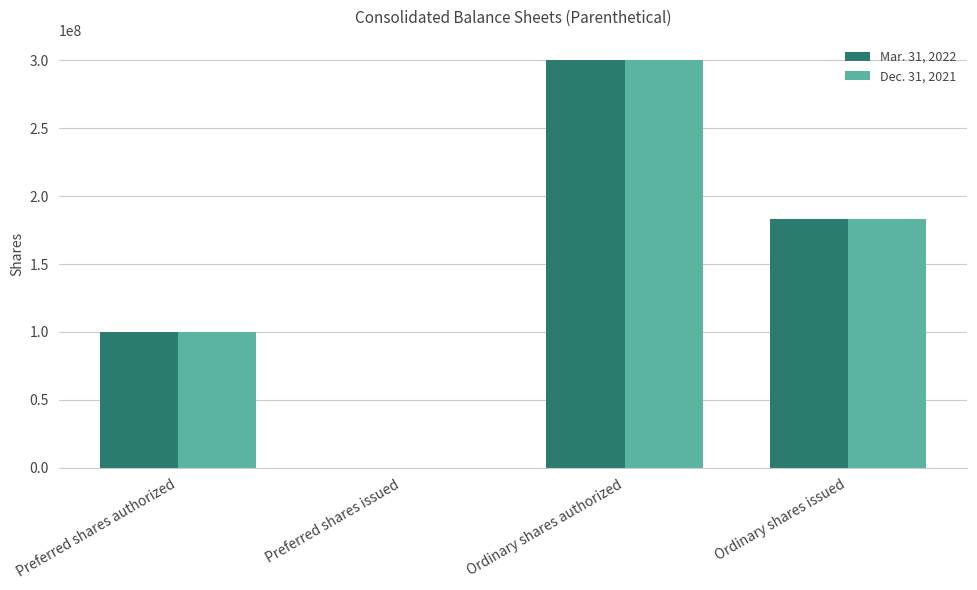

Count the number of data series in this chart.

2